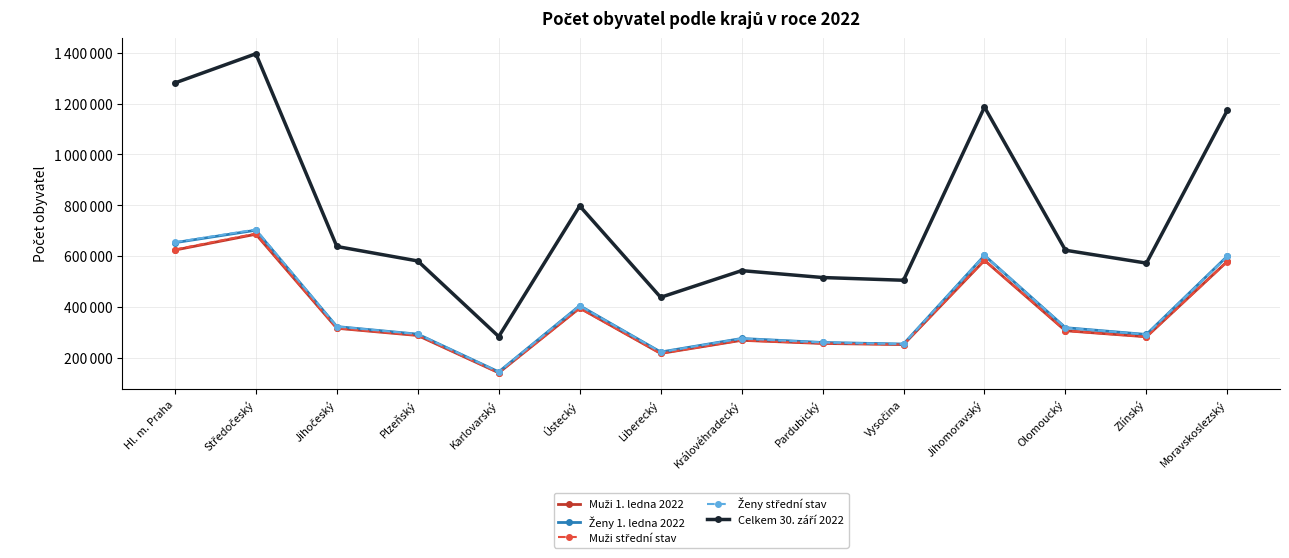

Does the chart have visible grid lines?

Yes